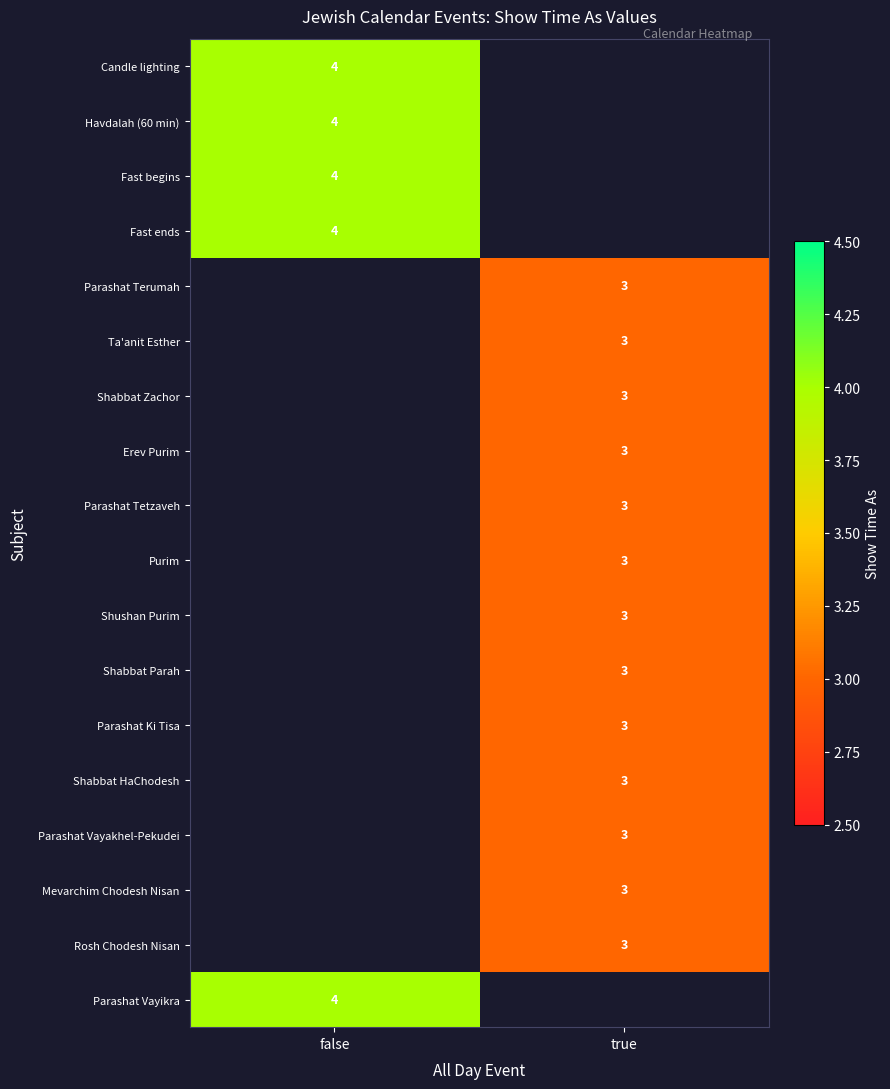

True or false: Parashat Vayakhel-Pekudei has a value of 3 at true.

True